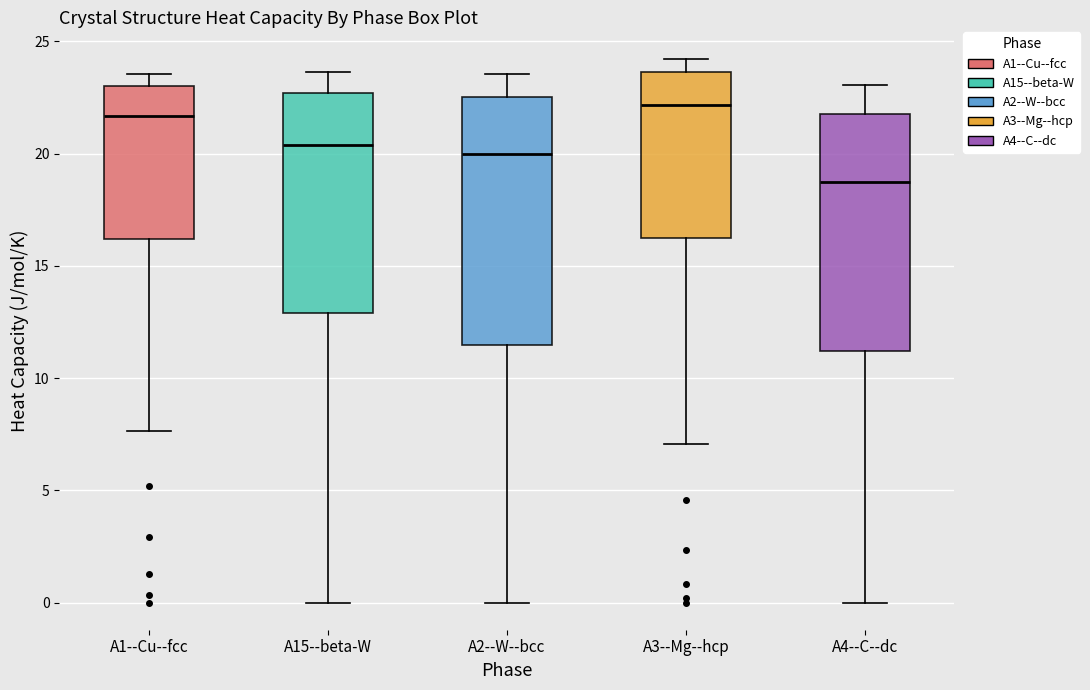

Where does the lower whisker of the box for A3--Mg--hcp end on the y-axis? The values are not printed on the chart, so give them approximately, as read against the axis.

7.0